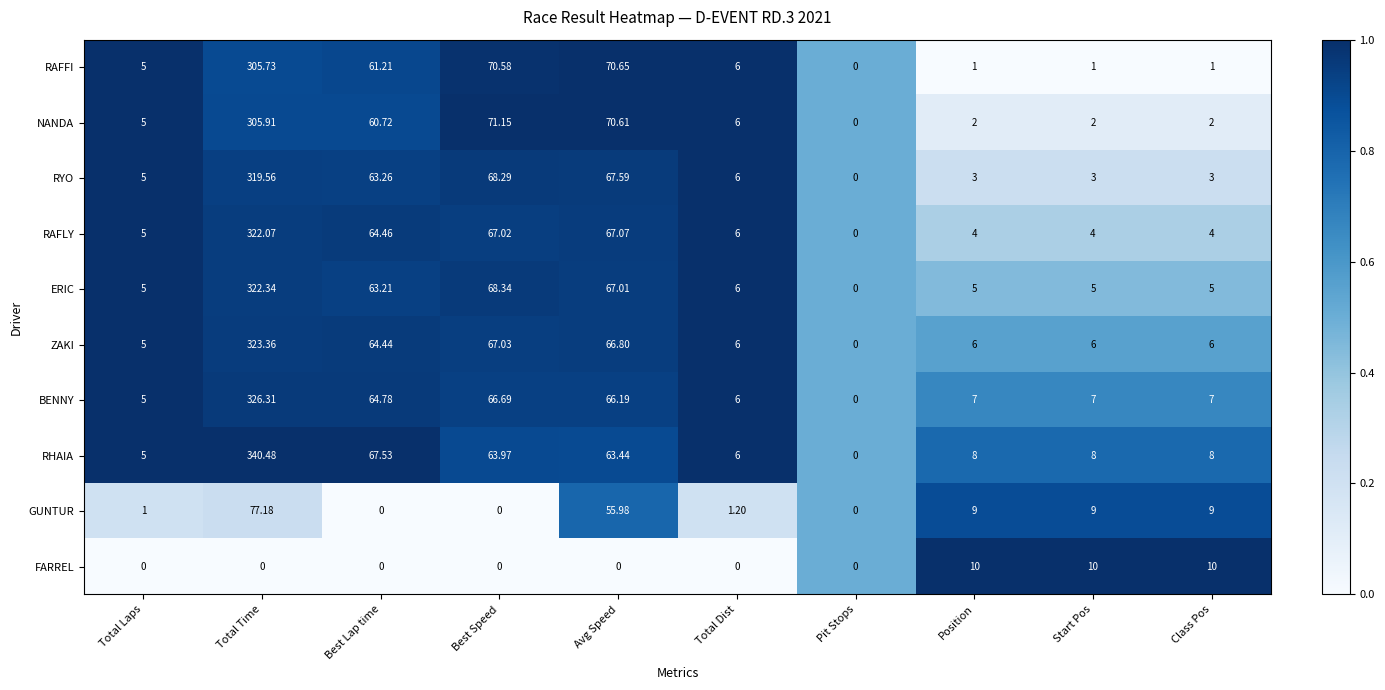

At which category is the sum across all series the highest?

Total Time